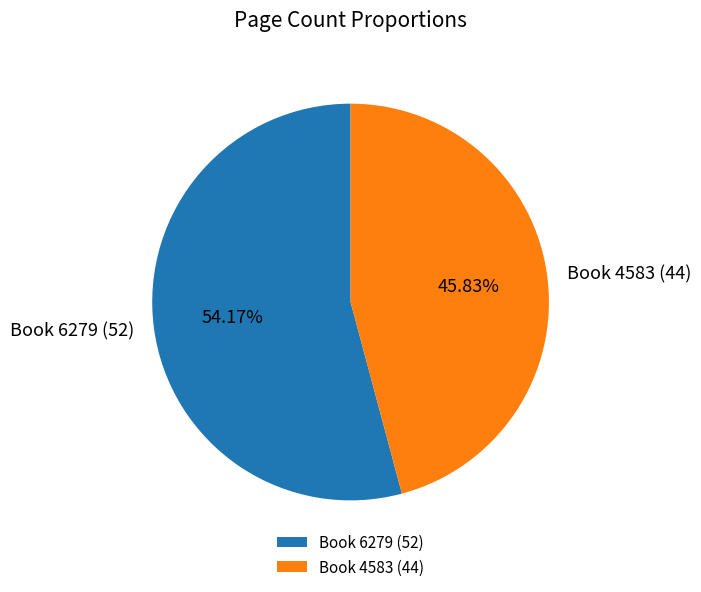

To the nearest percent, what is the average slice percentage?

50%